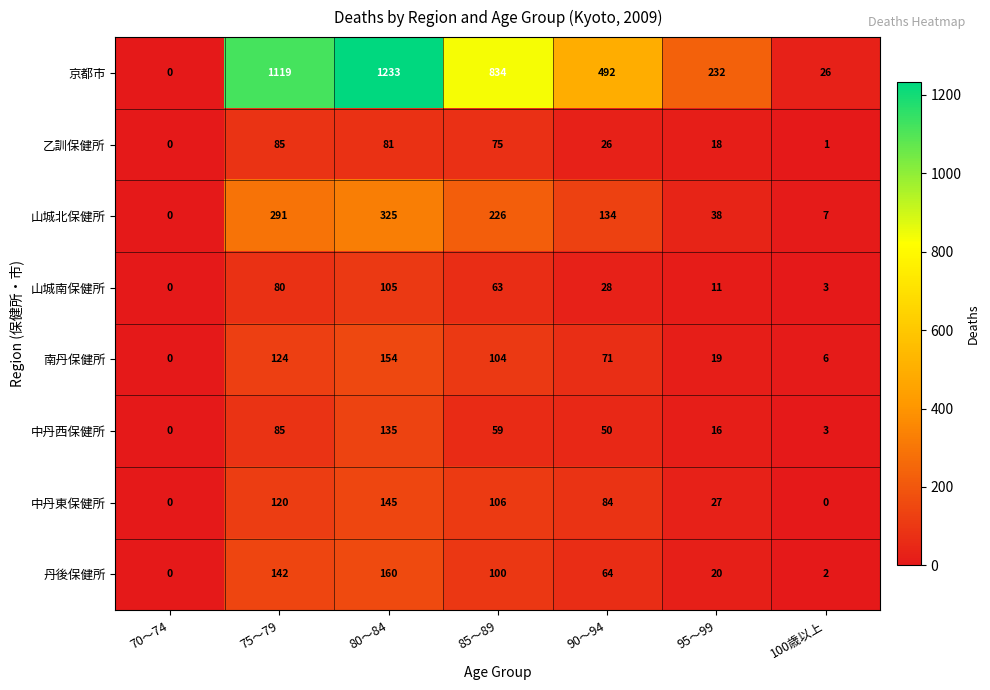

Which series has the widest spread of values?

京都市